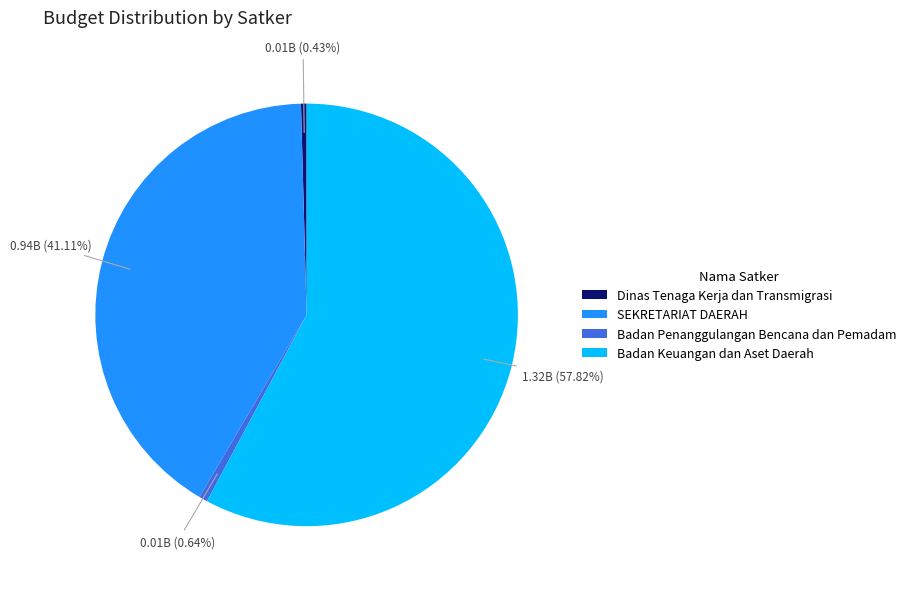

What is the largest slice in the pie chart?

Badan Keuangan dan Aset Daerah